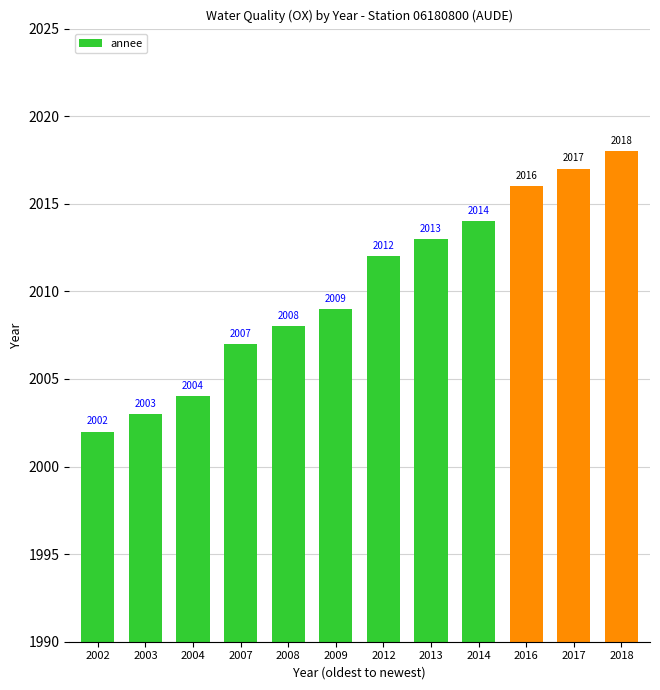

List the labels in order of value, smallest first.

2002, 2003, 2004, 2007, 2008, 2009, 2012, 2013, 2014, 2016, 2017, 2018